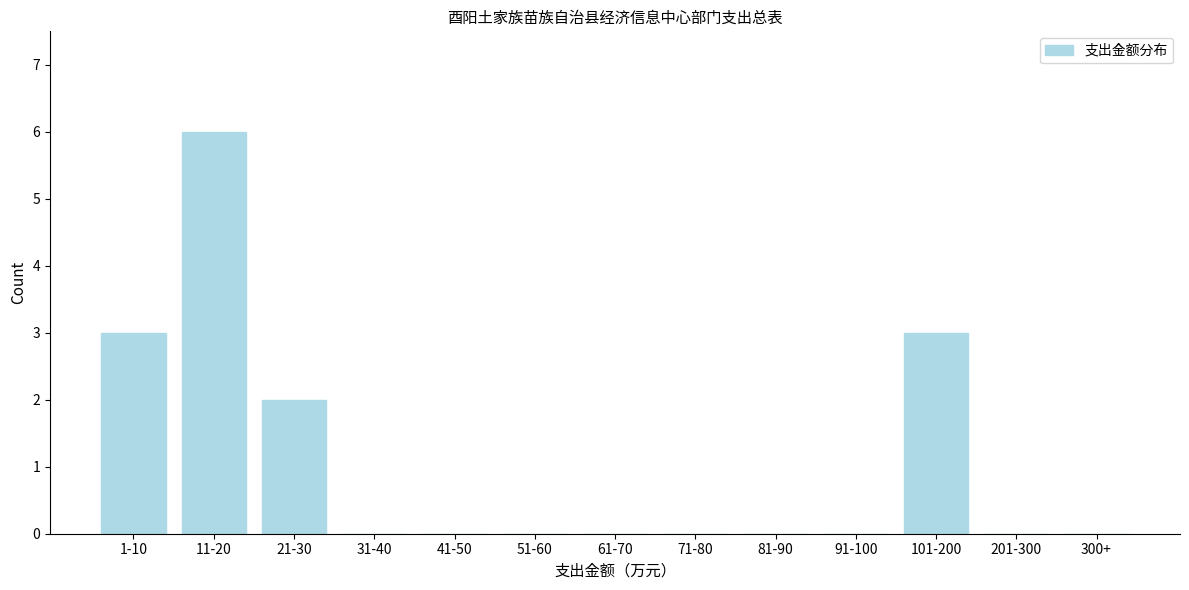

Reading left to right, transcribe all the data shown in this chart.

1-10=3	11-20=6	21-30=2	31-40=0	41-50=0	51-60=0	61-70=0	71-80=0	81-90=0	91-100=0	101-200=3	201-300=0	300+=0